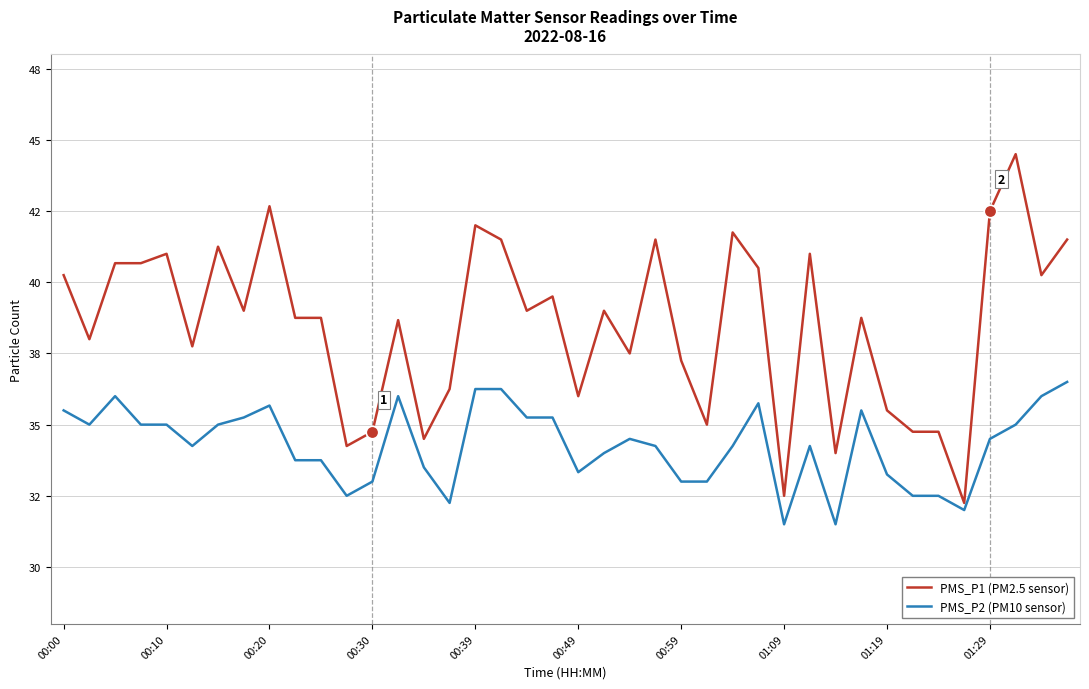

True or false: PMS_P1 (PM2.5 sensor) and PMS_P2 (PM10 sensor) intersect in this chart.

False